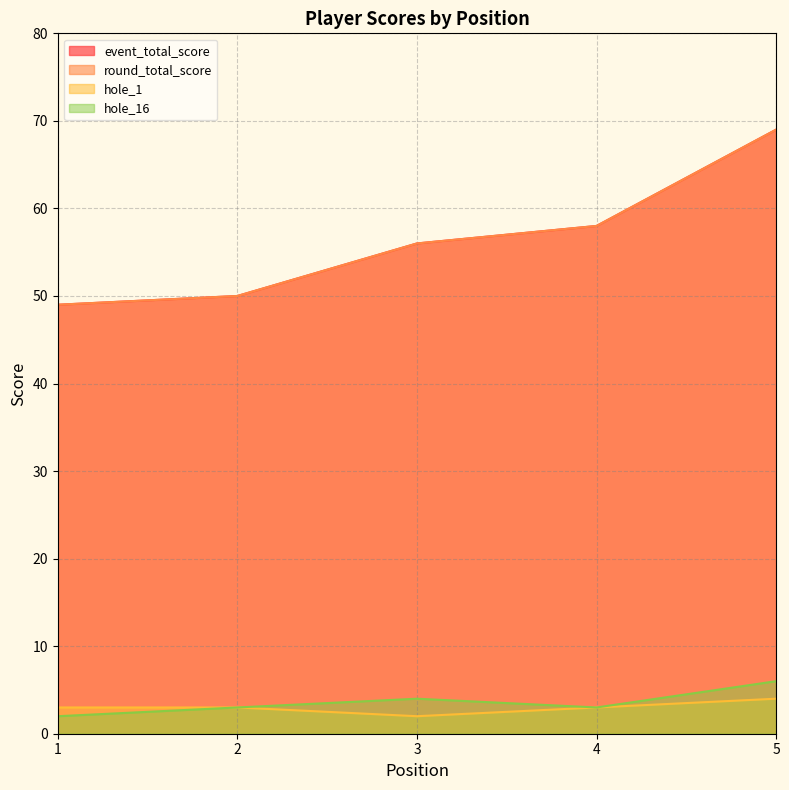

How many interior local valleys does the hole_16 series have?

1